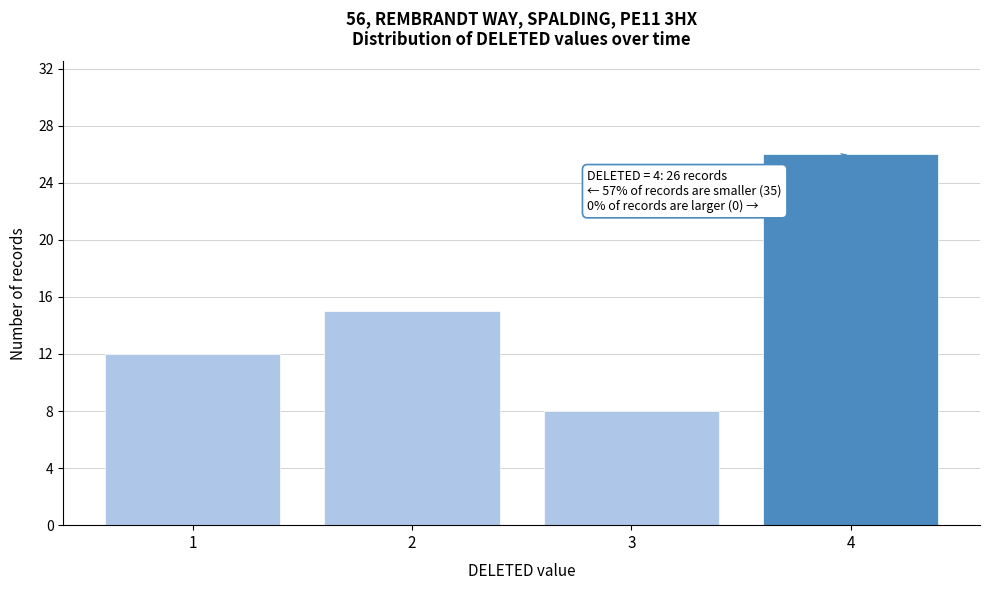

Reading left to right, transcribe all the data shown in this chart.

12	15	8	26